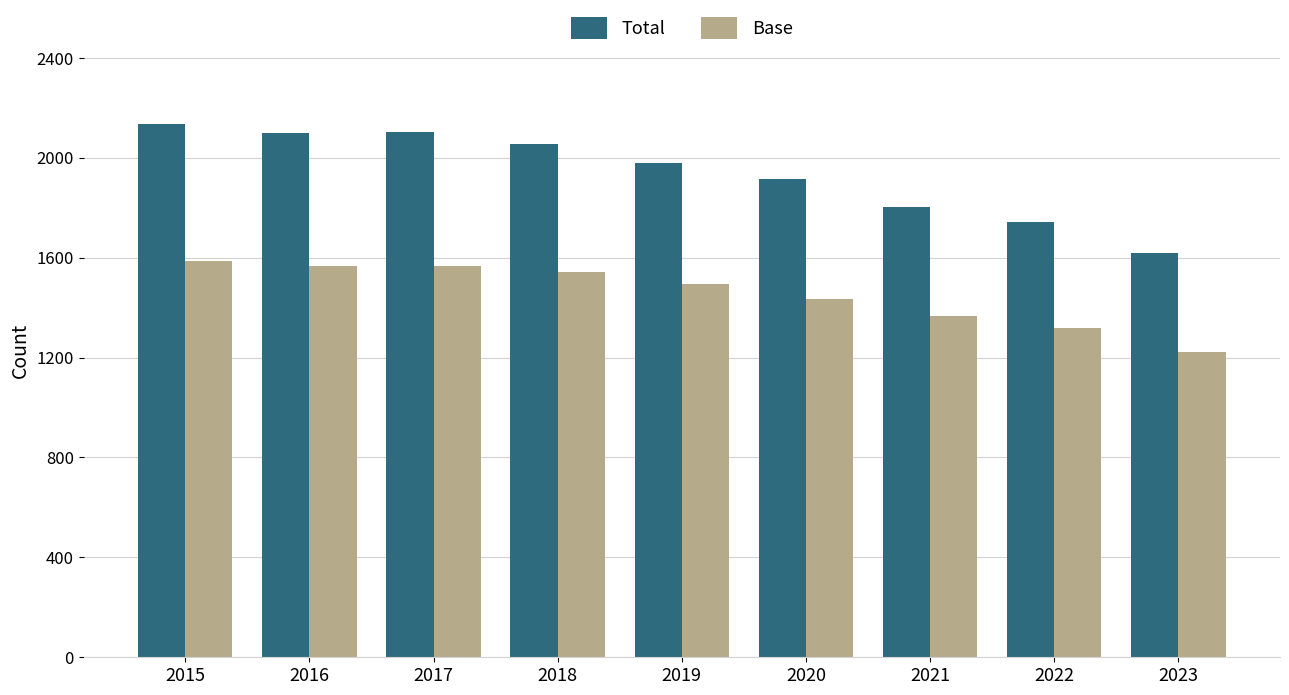

What is the maximum value shown in the chart?

2136